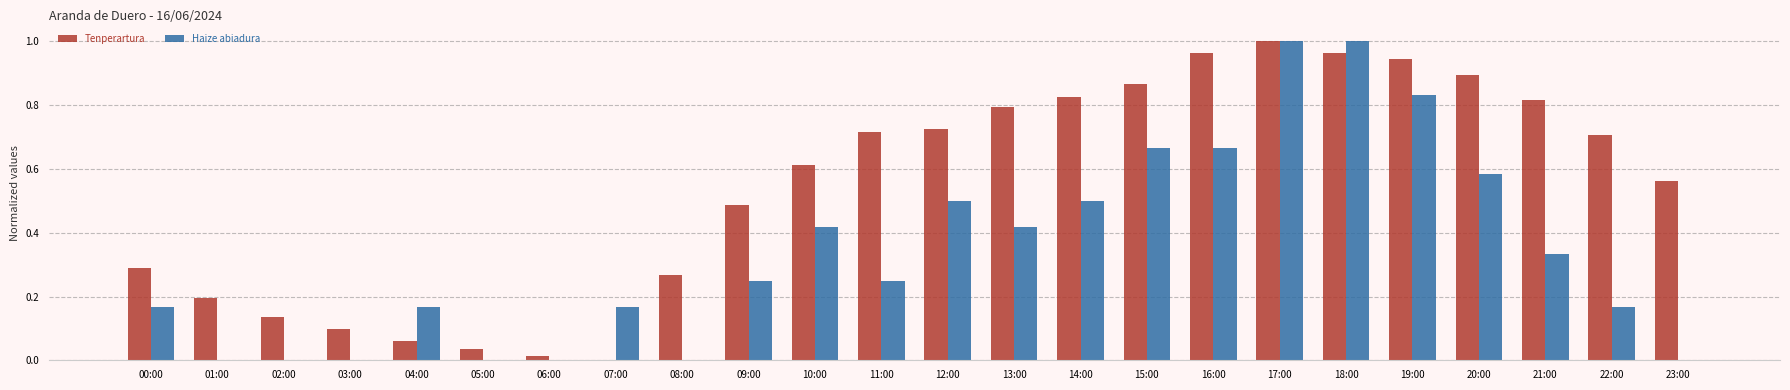

Is the value of Haize abiadura at 17:00 greater than the value of Tenperartura at 20:00?

Yes